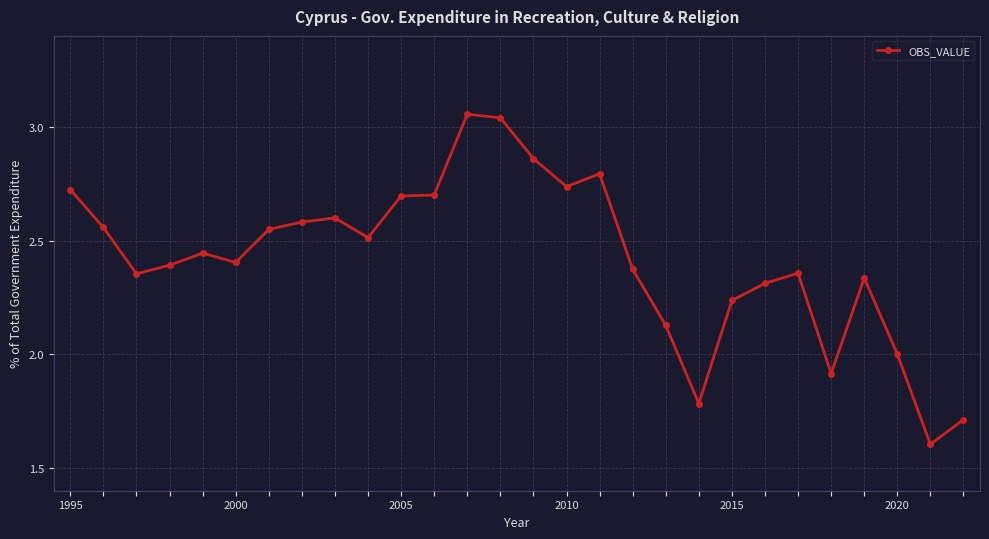

What is the difference between the maximum and minimum values?

1.5